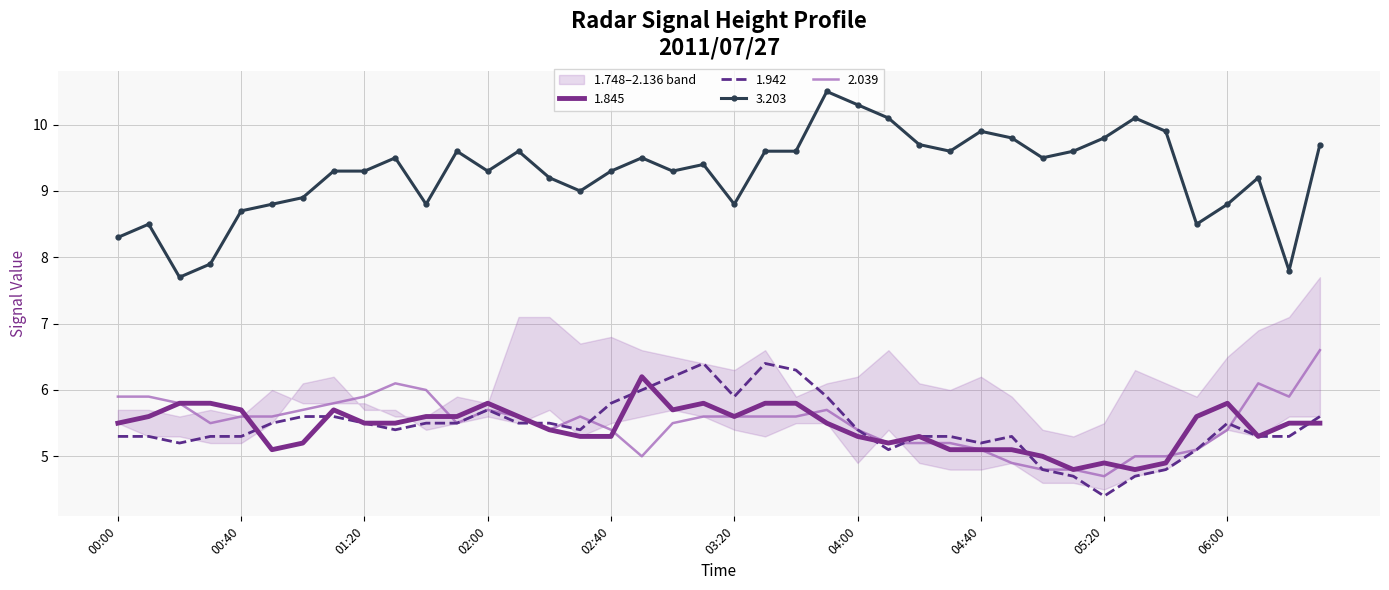

Read the 1.845 value at 00:40.

5.7